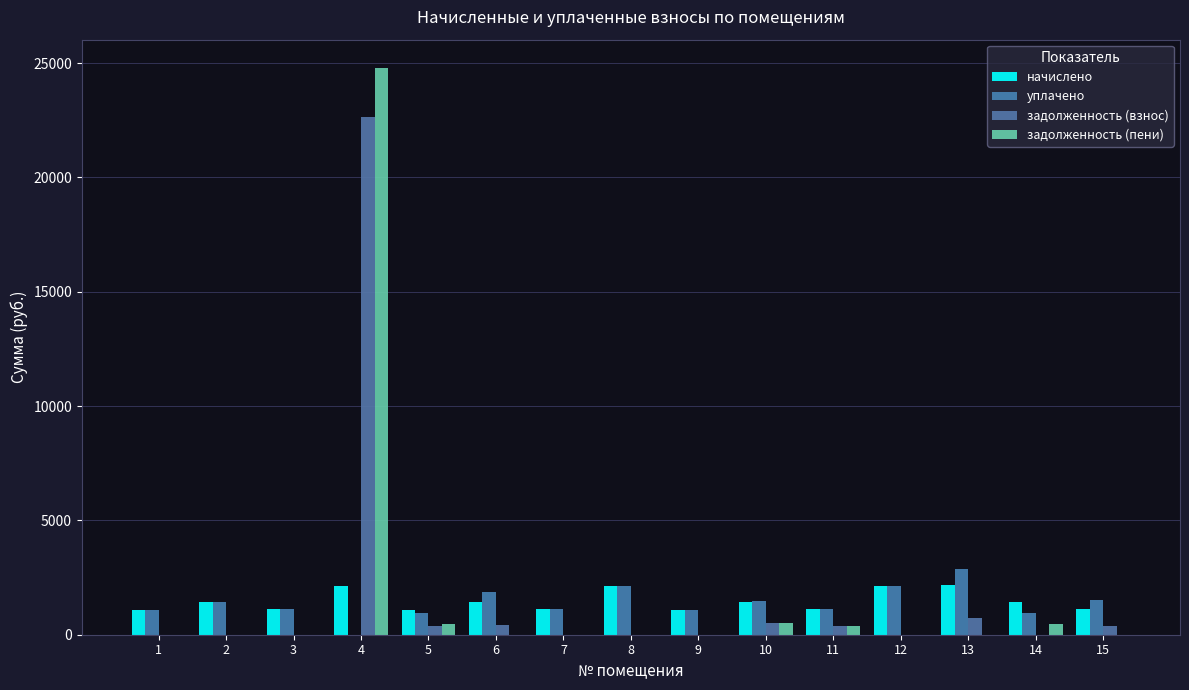

What is the greatest value displayed?

24785.2